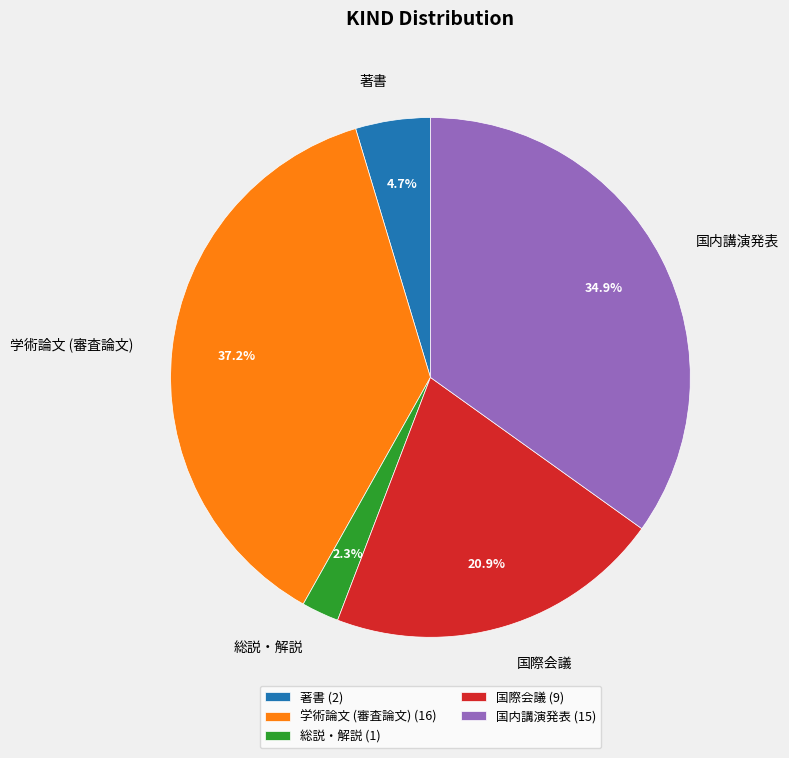

Which has a higher value, 著書 or 国内講演発表?

国内講演発表